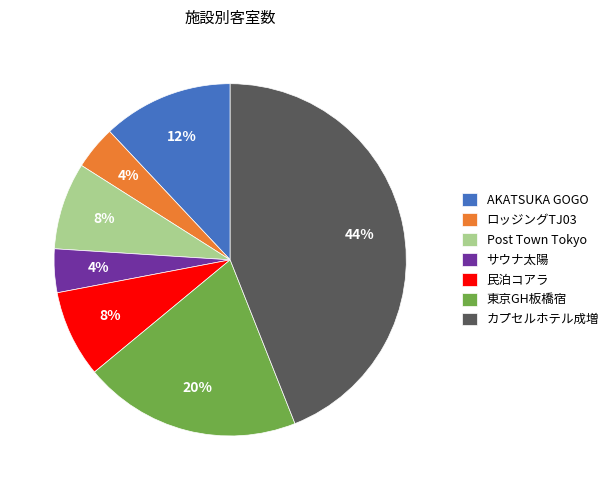

Is it true that Post Town Tokyo is 8% of the pie?

True